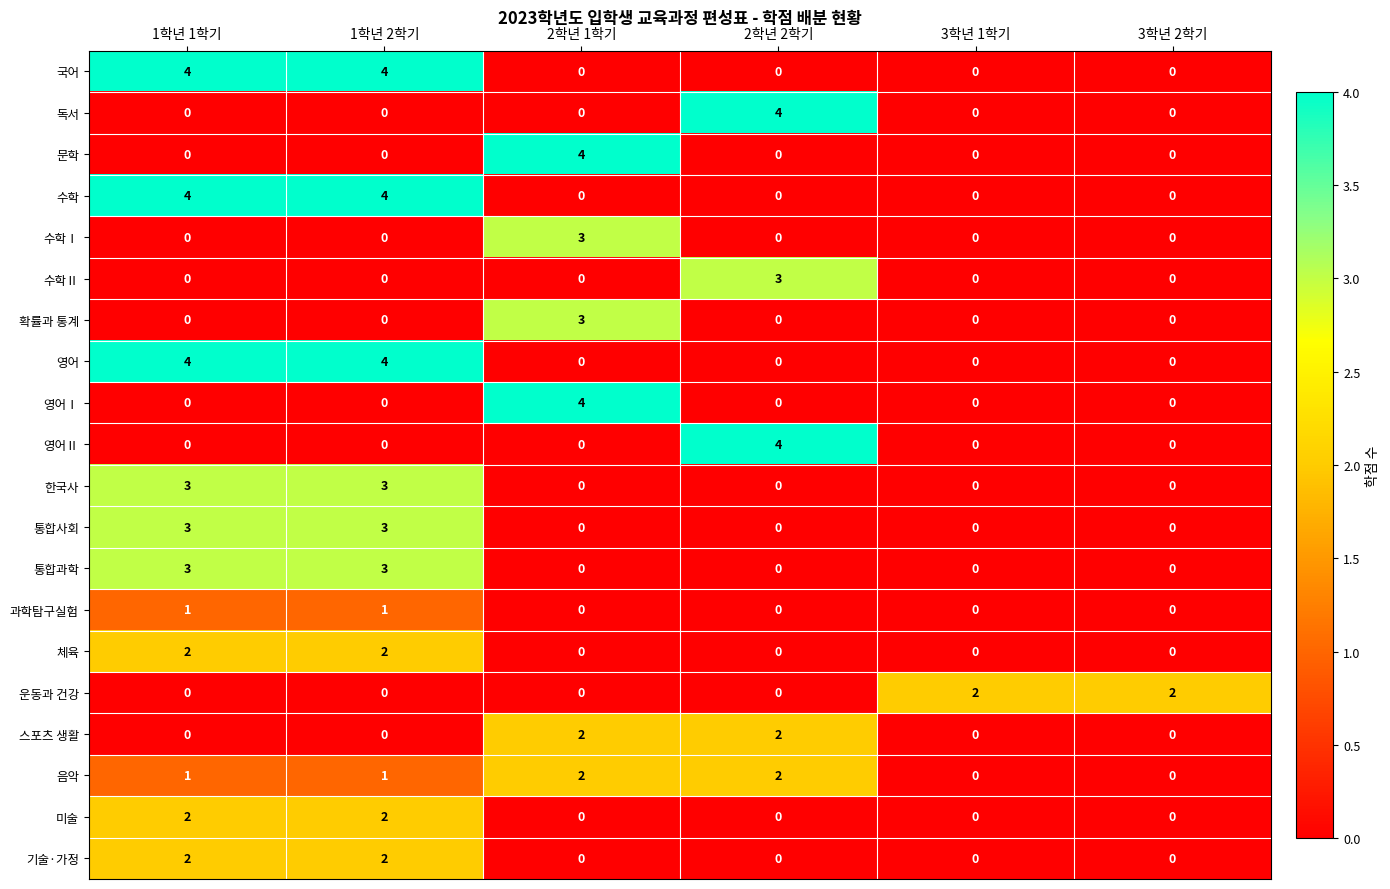

What is the highest value of the 수학Ⅱ series?

3